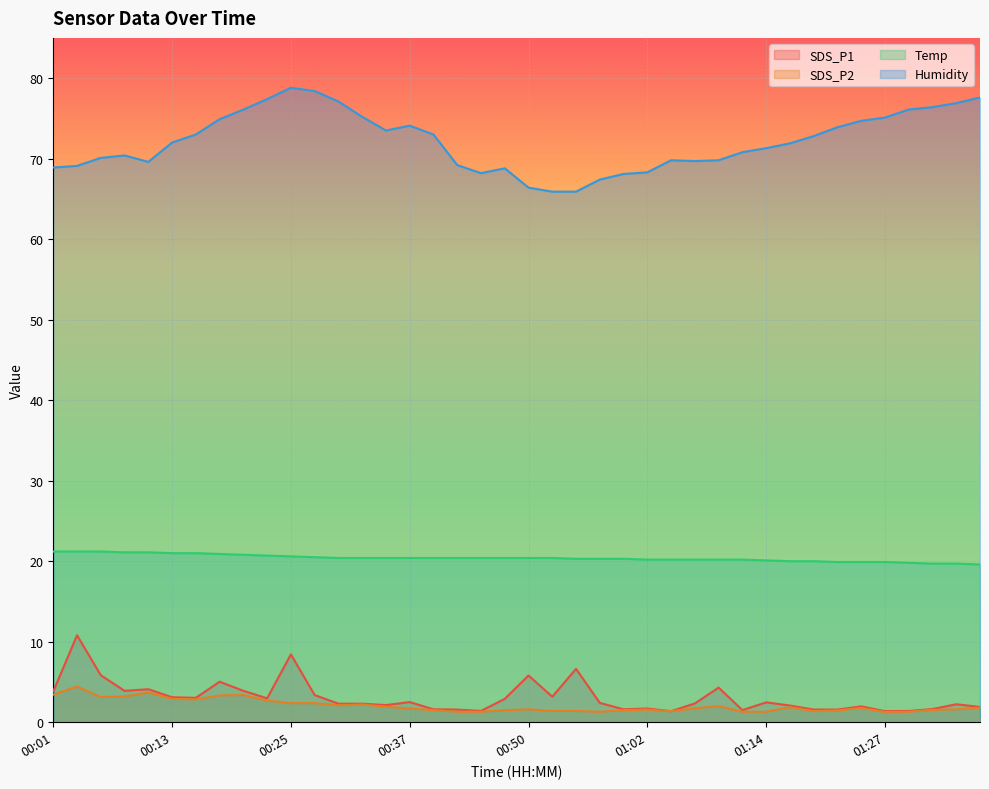

What position from the right is 01:07?

13